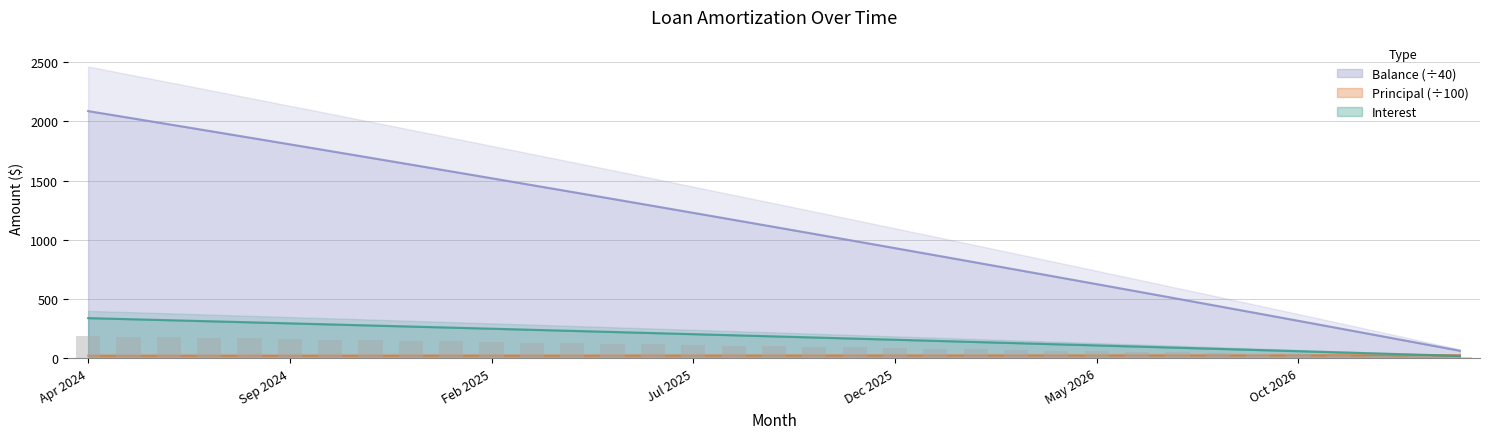

Is it true that Interest equals 222.3 at May 2025?

True